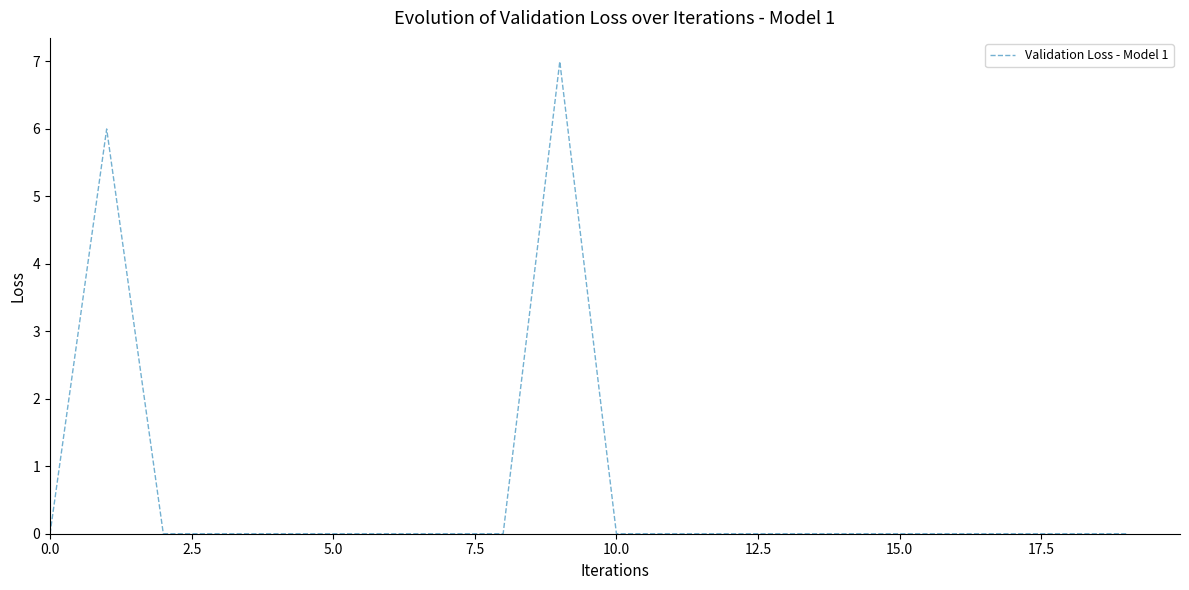

What is the difference between the maximum and minimum values?

7